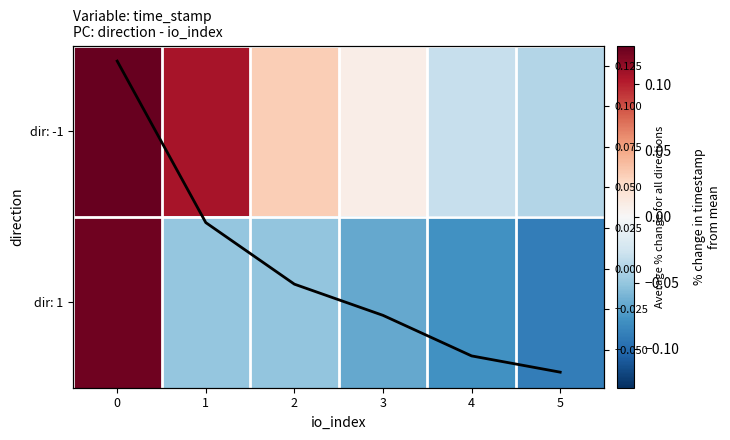

What is the total value across all series at 1?

0.1